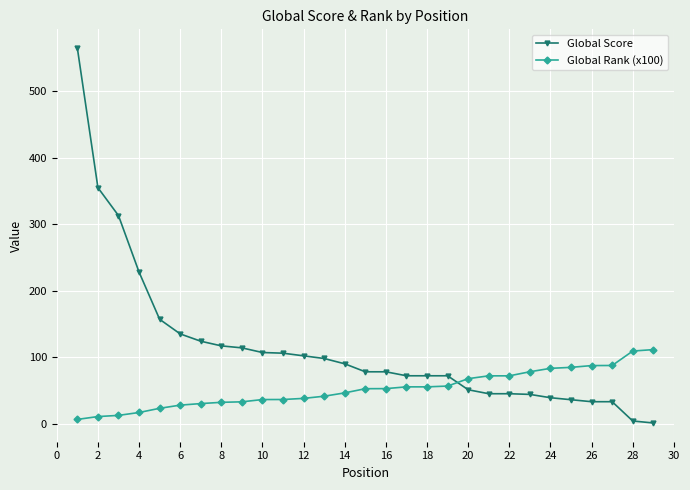

Which series has the largest total across all categories?

Global Score